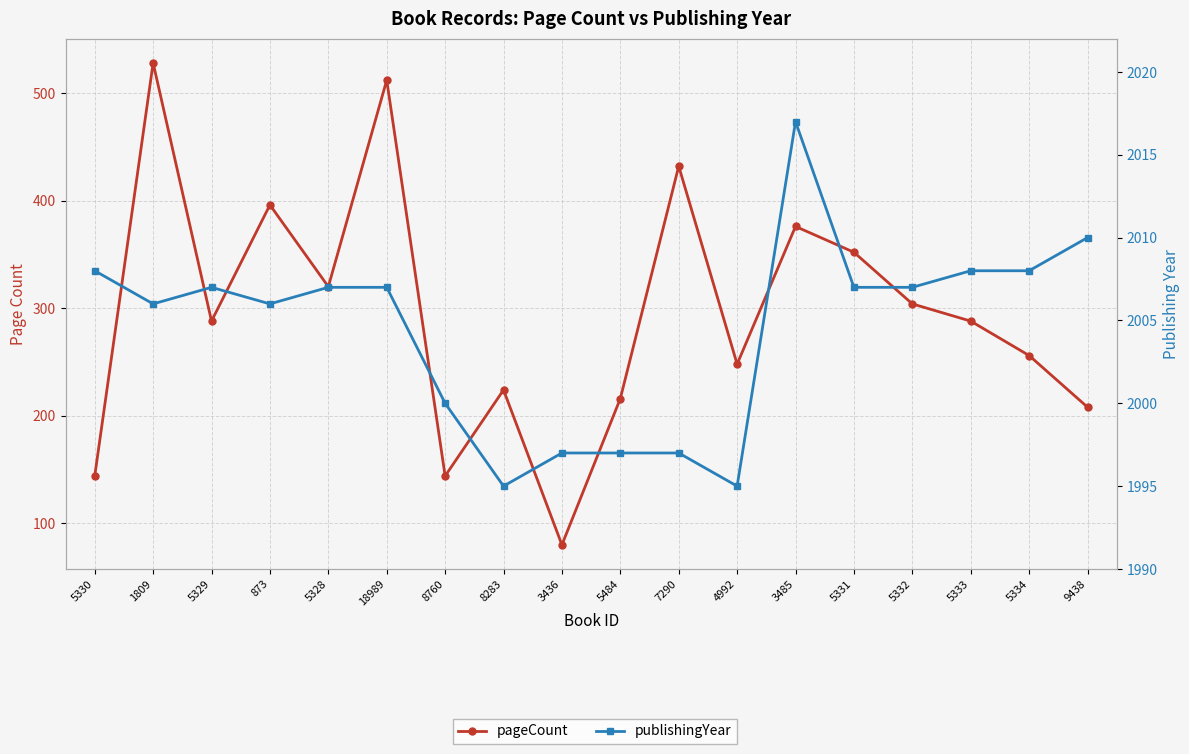

Where is pageCount nearest to the value 304?

5332